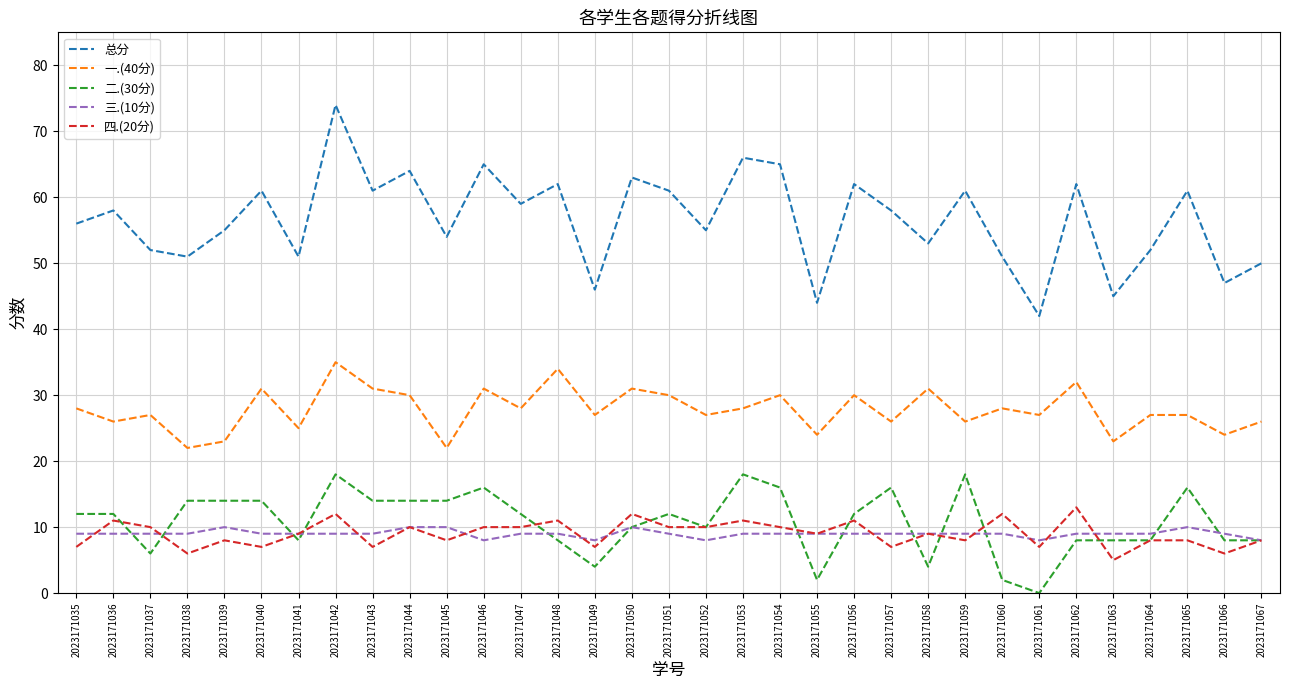

What are all the series names shown in the legend?

总分, 一.(40分), 二.(30分), 三.(10分), 四.(20分)